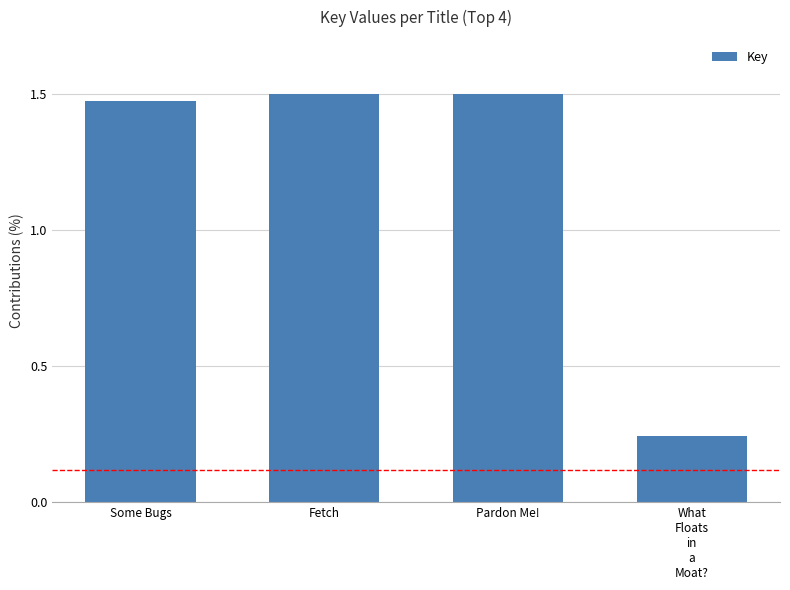

True or false: the data shows 1.5 at Pardon Me!.

True